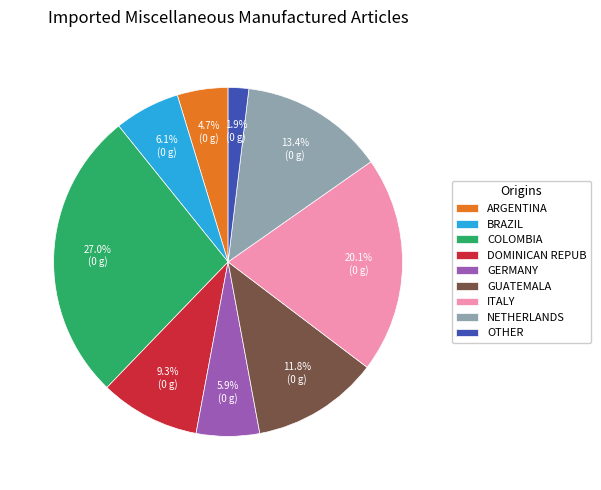

Is there any slice that represents more than half of the pie?

No